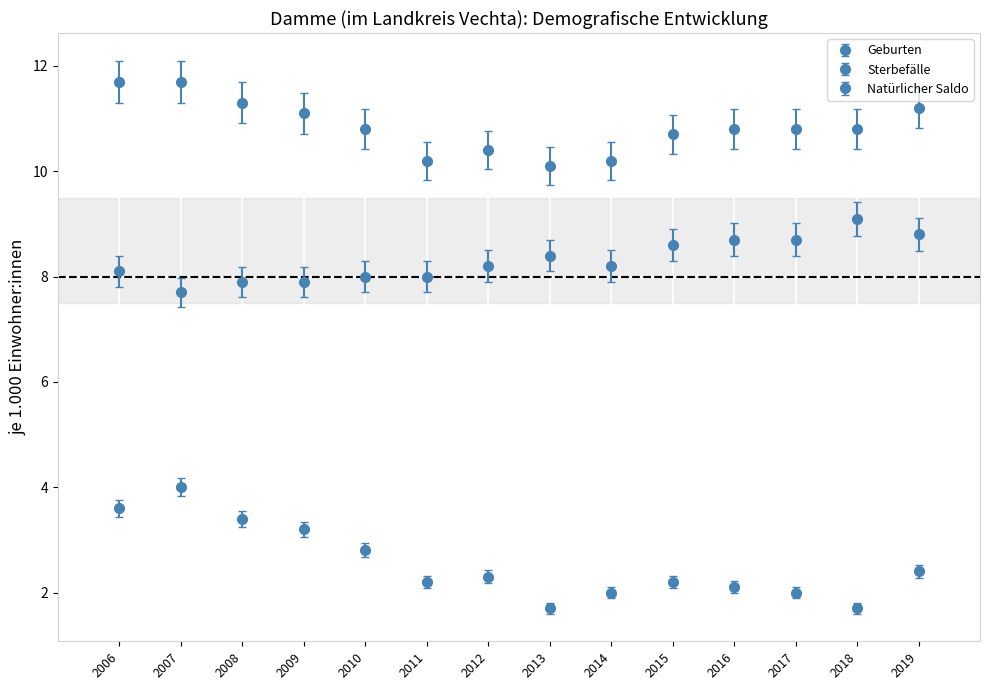

Is this an area chart (filled region under the line)?

No